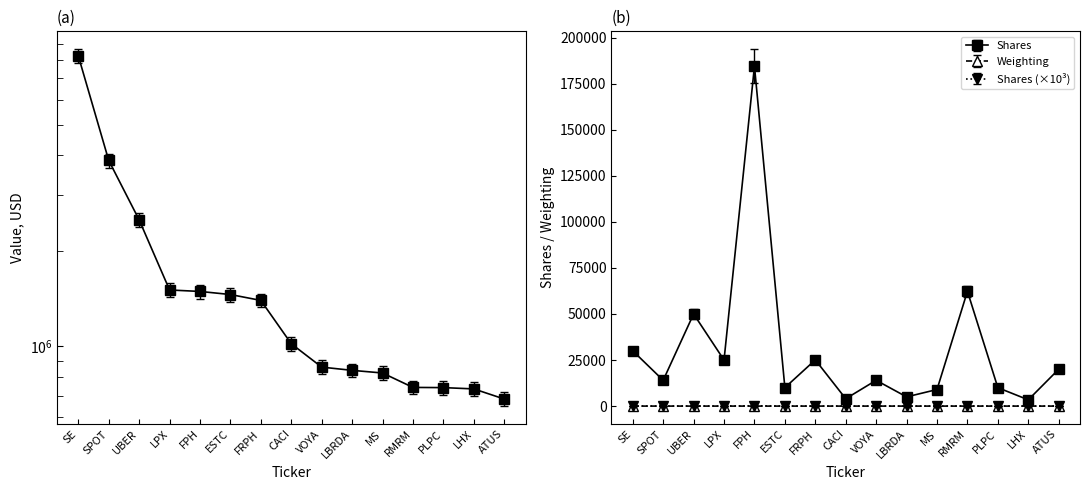

What is the label of the 2nd point from the left?

SPOT